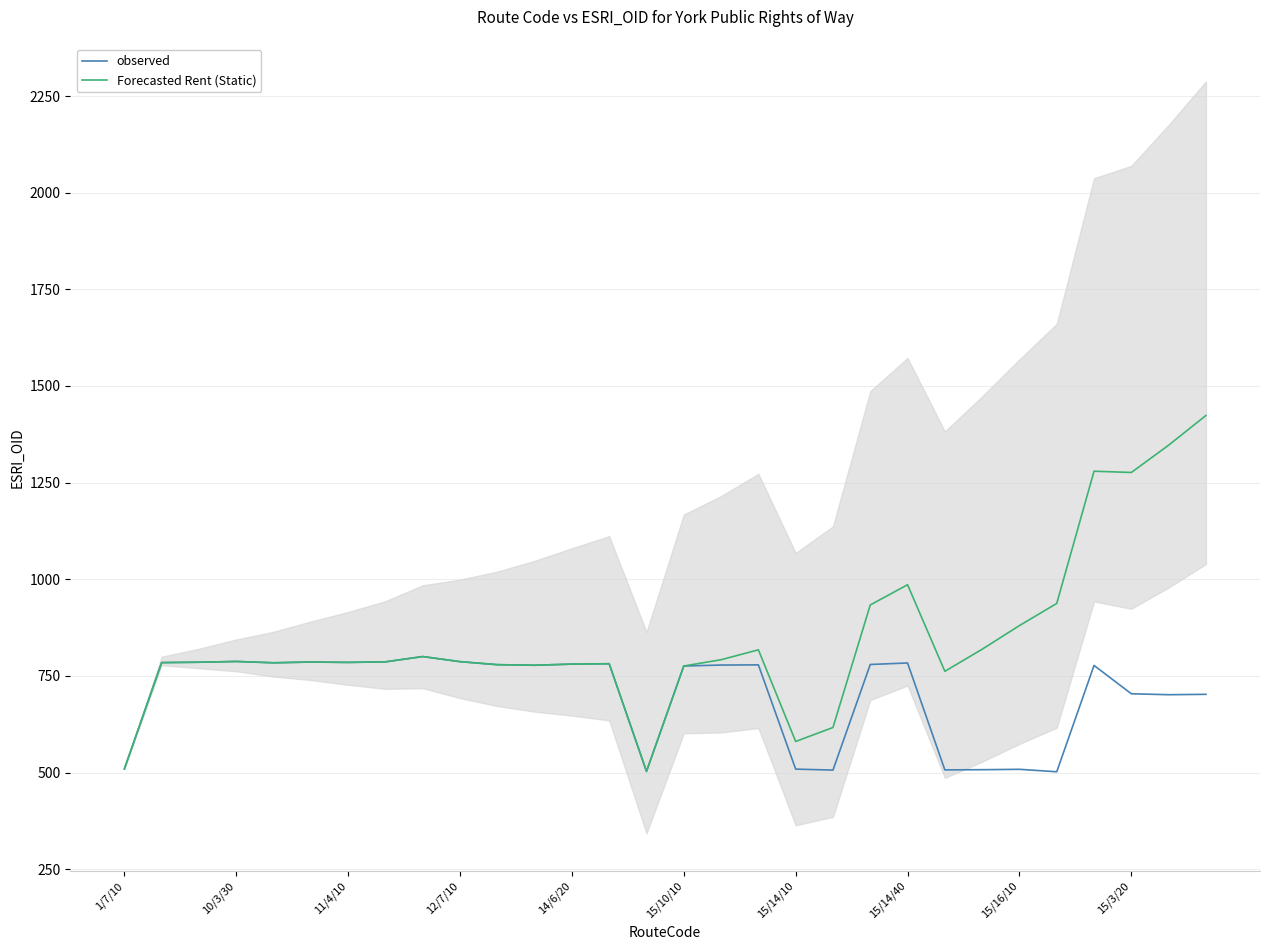

True or false: observed and Forecasted Rent (Static) intersect in this chart.

False